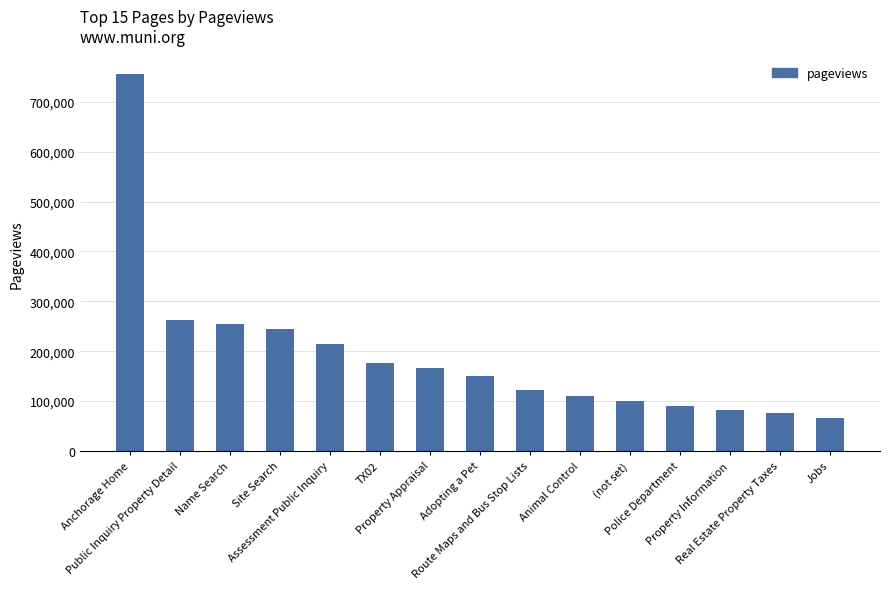

Reading right to left, extract all data points from this chart.

66192	76195	83125	89336	100825	109407	122124	150179	166307	175678	215258	245451	255603	262390	755177